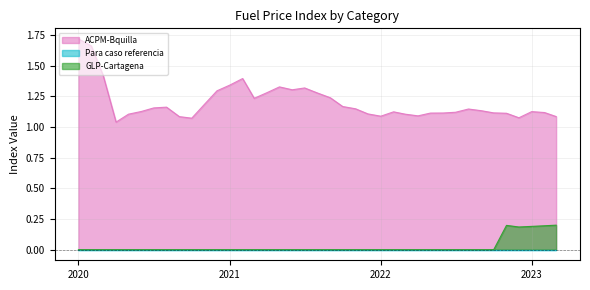

At which category does the chart reach its peak across all series?

2020